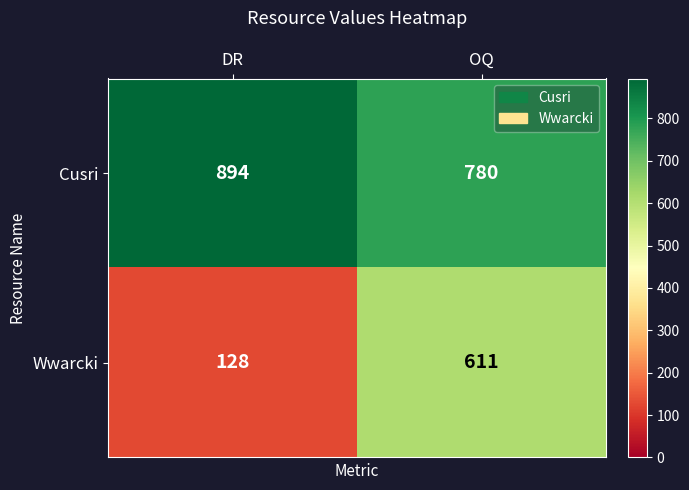

Is it true that Cusri equals 288 at DR?

False